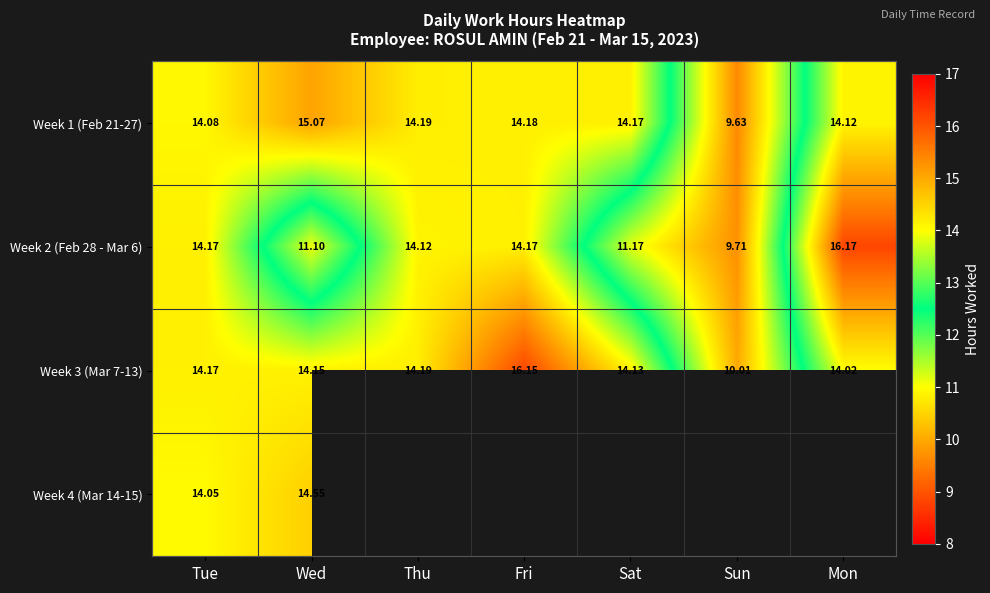

Which category has the highest value in the Week 3 (Mar 7-13) series?

Fri